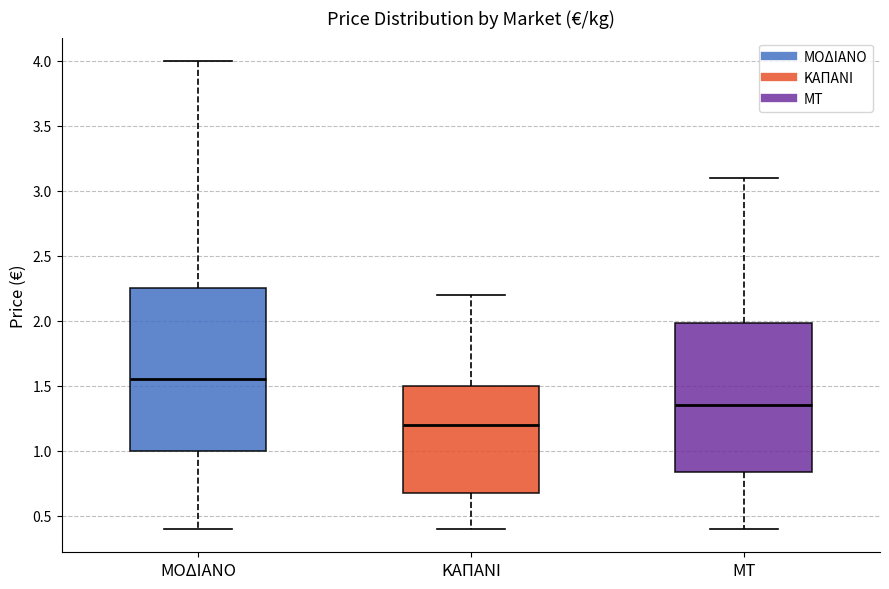

Which box has the lowest median line?

ΚΑΠΑΝΙ